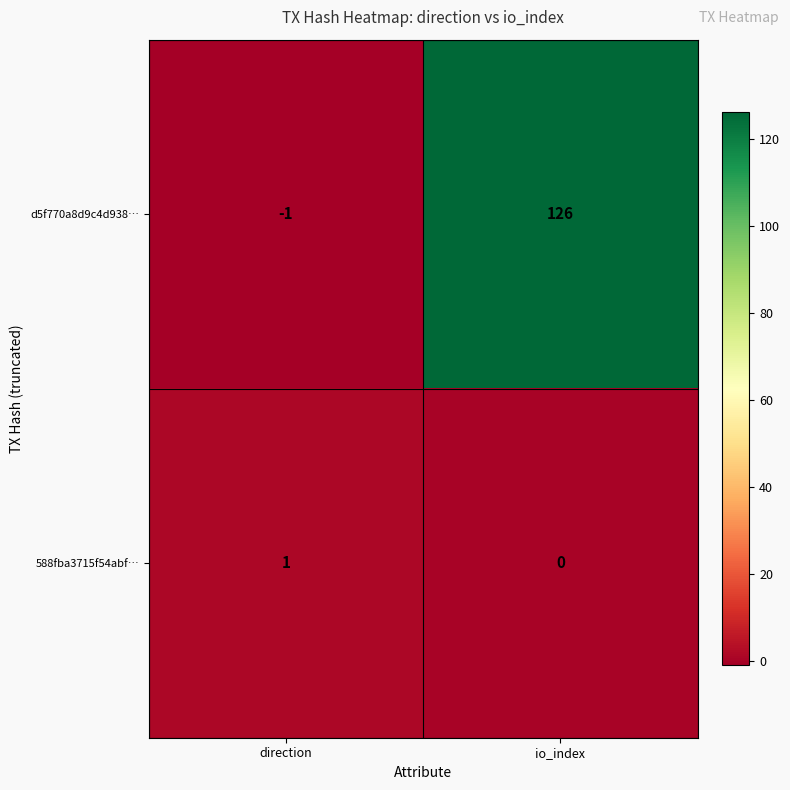

Between direction and io_index, which series saw the biggest shift?

d5f770a8d9c4d938…